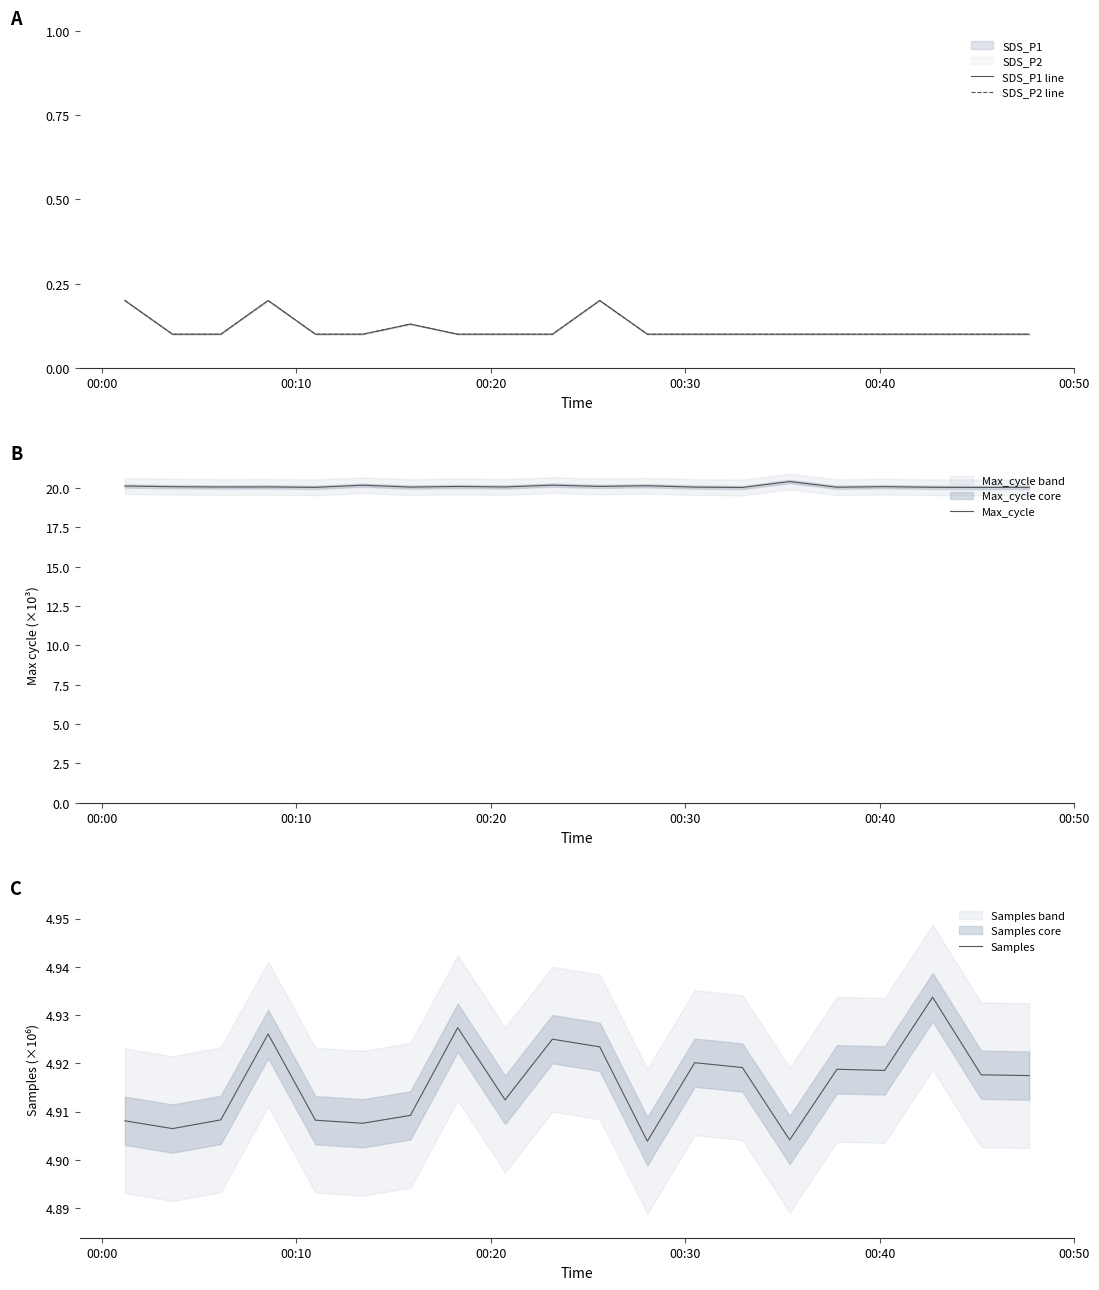

True or false: SDS_P2 line and Max_cycle intersect in this chart.

False